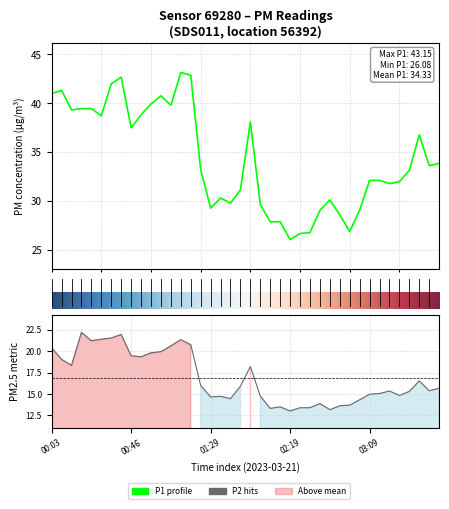

At which category is the sum across all series the highest?

7